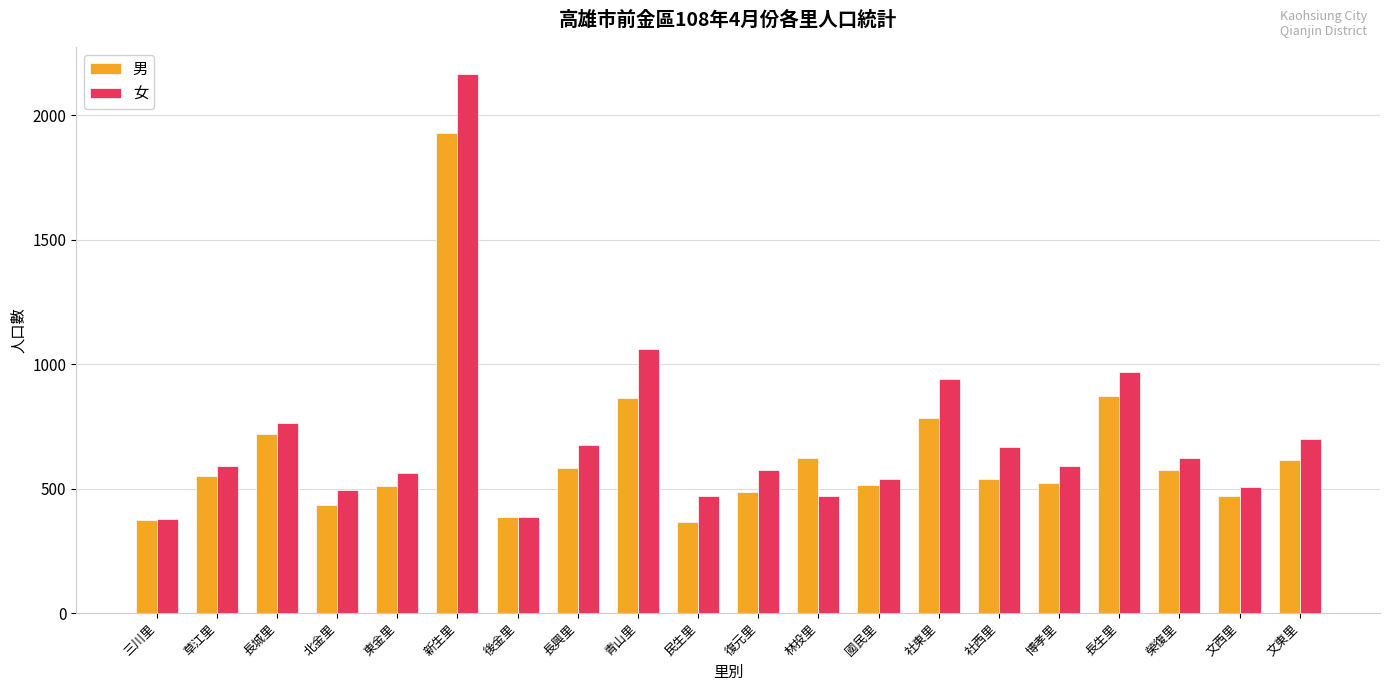

What is the sum of all 女 values?

14120